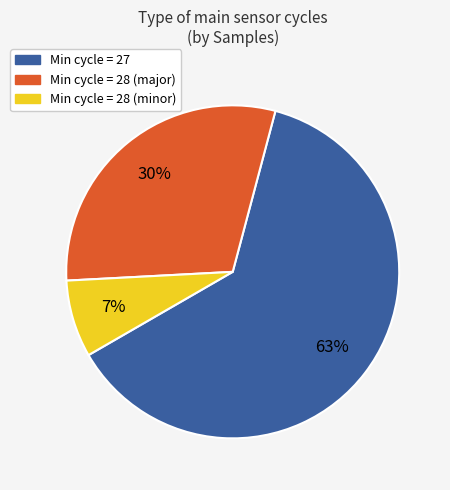

To the nearest percent, what is the average slice percentage?

33%